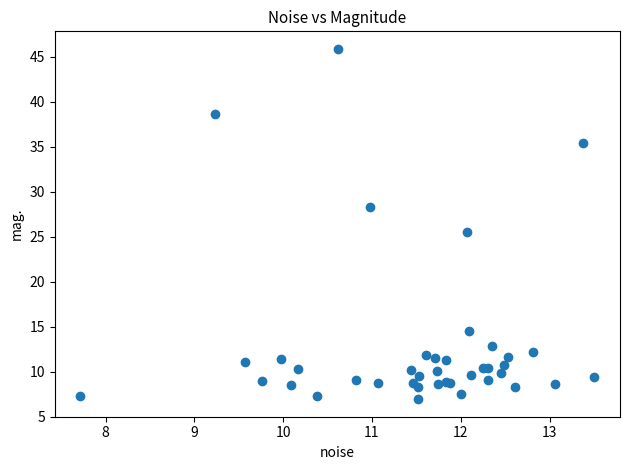

What Y value in the scatter plot is closest to 26?

25.5